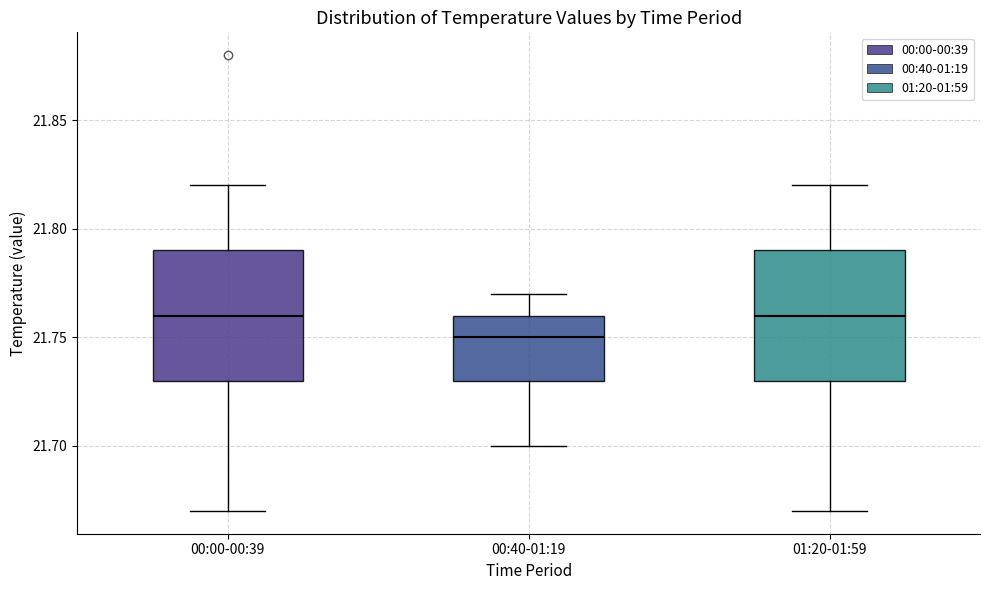

Where does the upper whisker of the box for 01:20-01:59 end on the y-axis? The values are not printed on the chart, so give them approximately, as read against the axis.

21.82